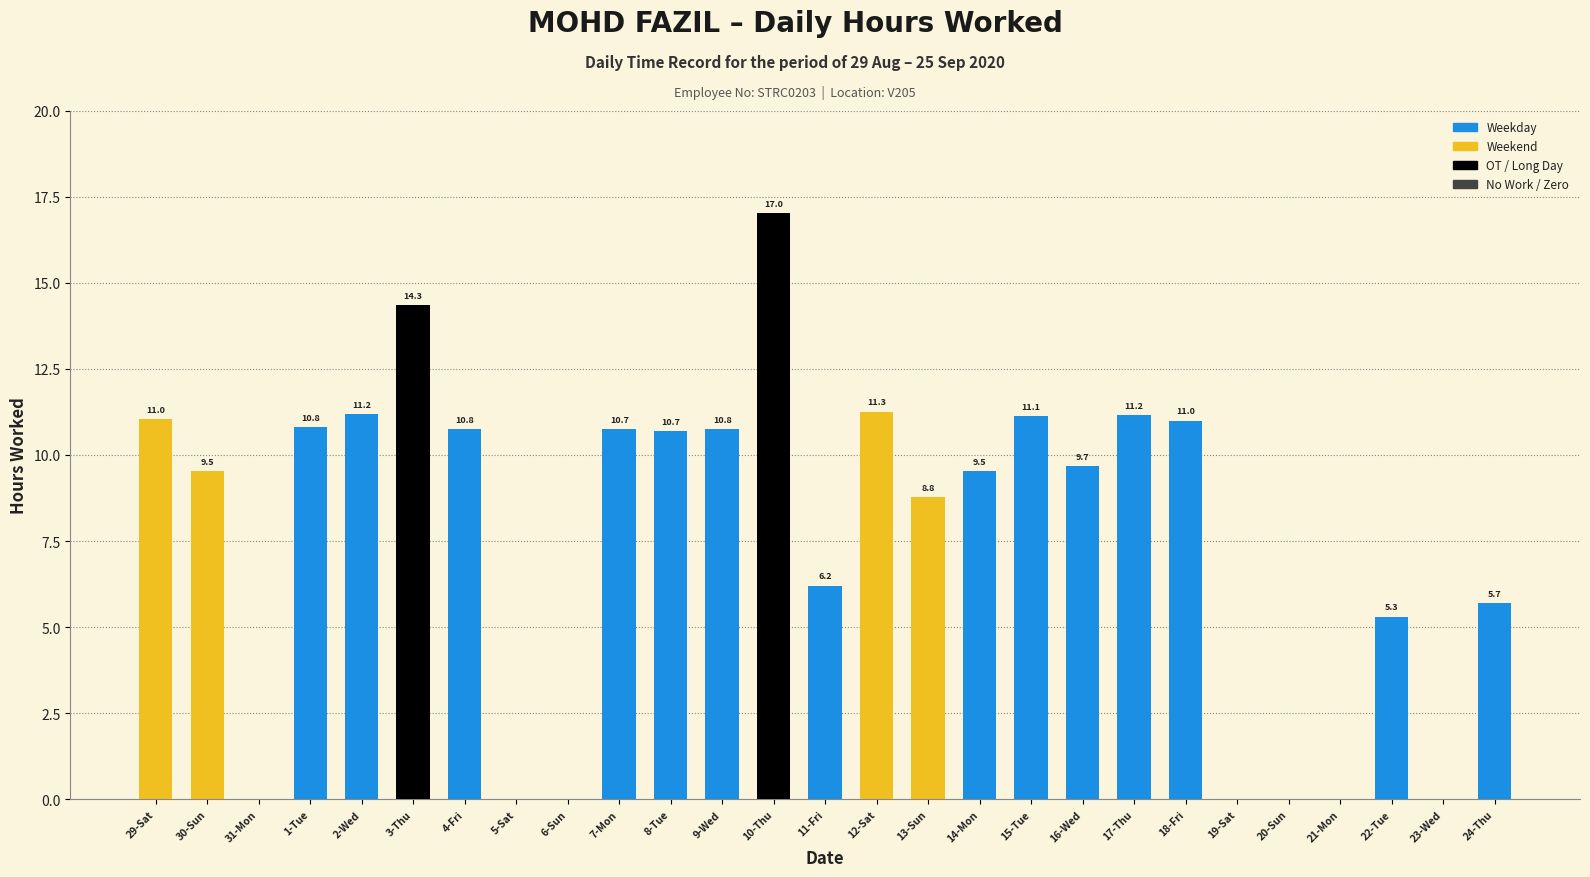

Reading right to left, transcribe all the data shown in this chart.

5.7	0.0	5.3	0.0	0.0	0.0	11.0	11.2	9.7	11.1	9.5	8.8	11.3	6.2	17.0	10.8	10.7	10.7	0.0	0.0	10.8	14.3	11.2	10.8	0.0	9.5	11.0